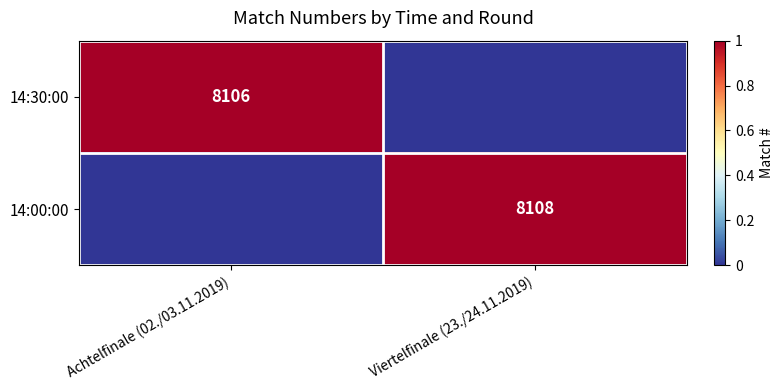

Is the value of 14:30:00 at Achtelfinale (02./03.11.2019) greater than the value of 14:00:00 at Viertelfinale (23./24.11.2019)?

No